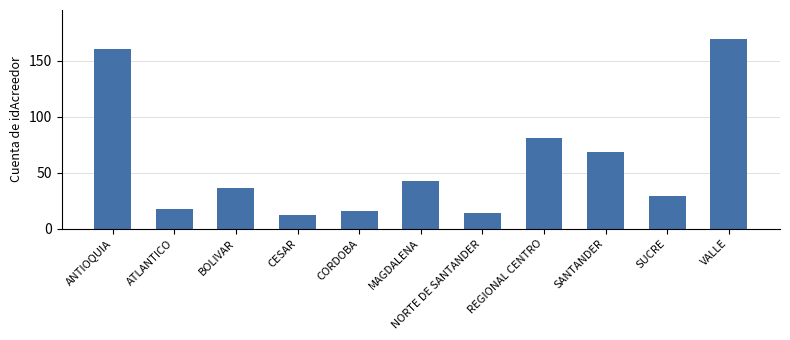

Reading left to right, list all the values displayed in this chart.

161	18	36	12	16	43	14	81	69	29	170